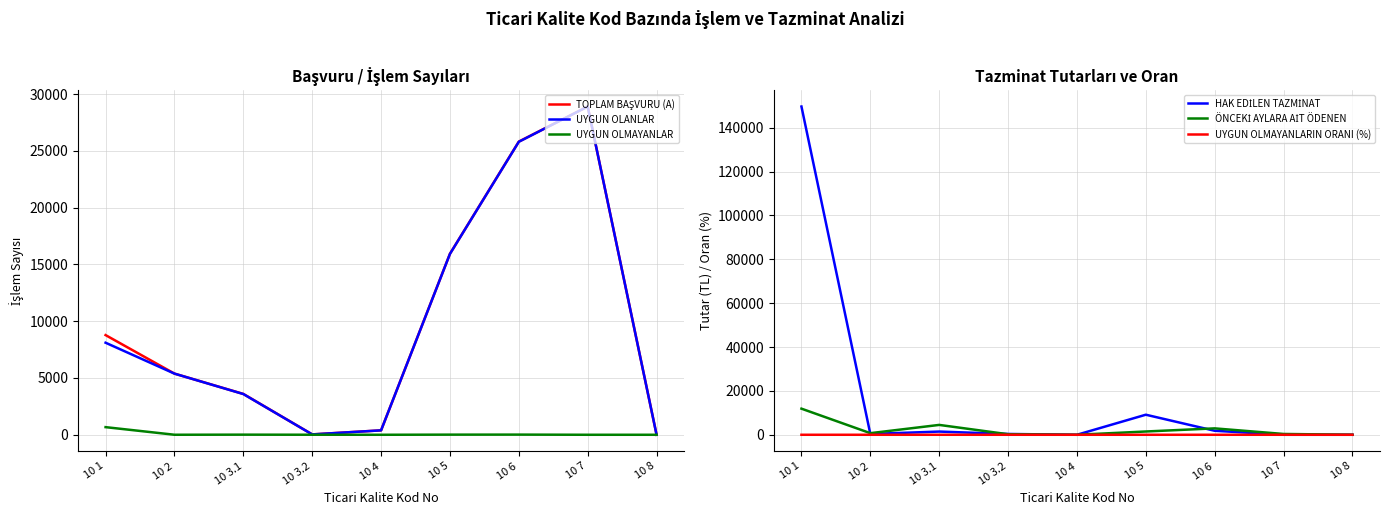

What is the difference between the maximum and second lowest values in the UYGUN OLANLAR series?

28871